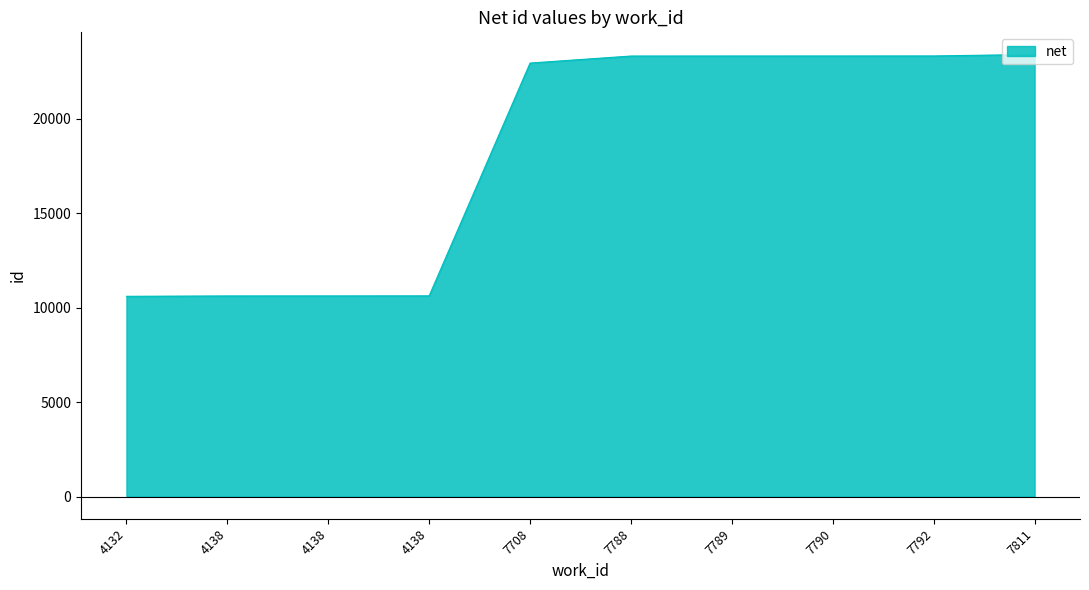

Between 7789 and 4132, which is larger?

7789